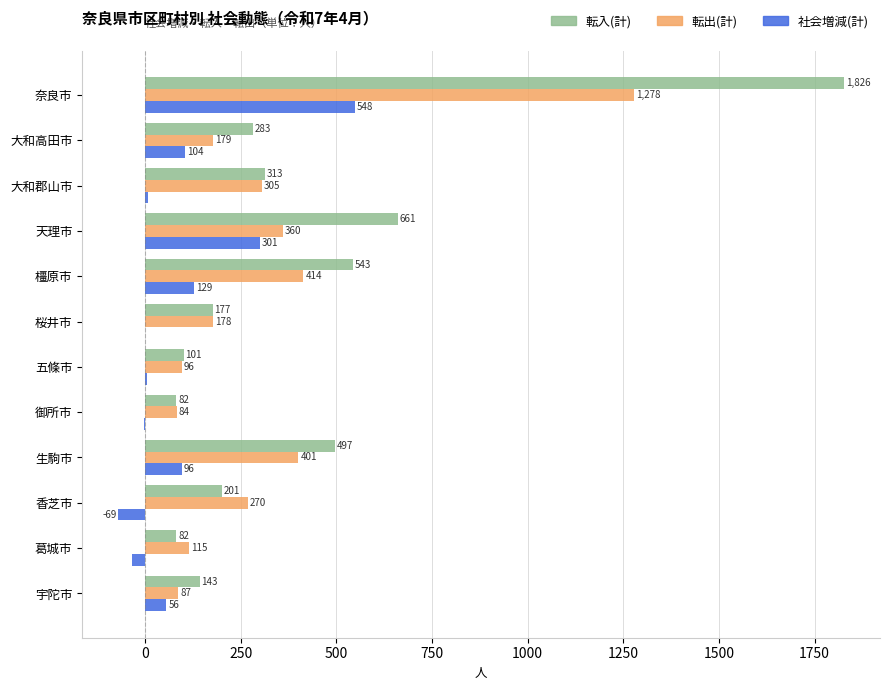

Which series has the largest total across all categories?

転入(計)